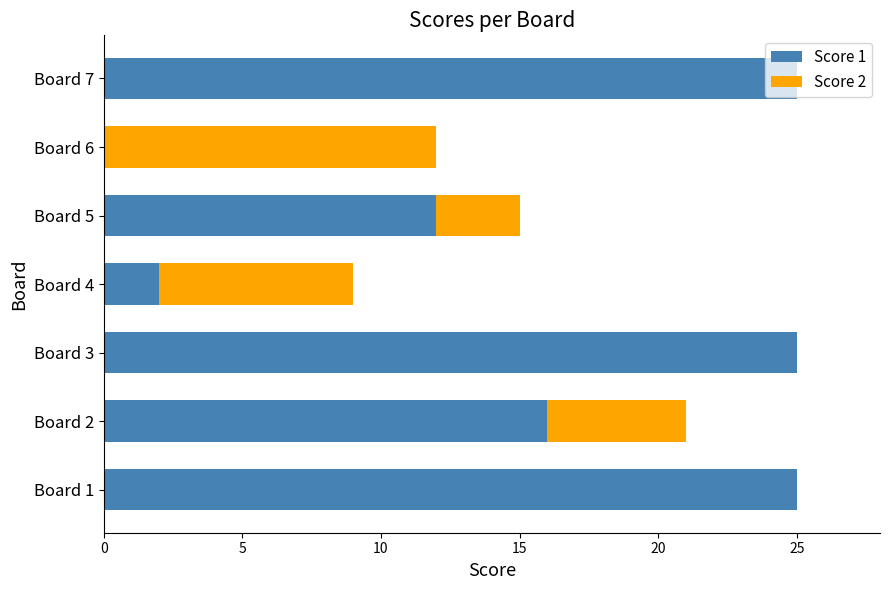

What is the sum of all Score 1 values?

105